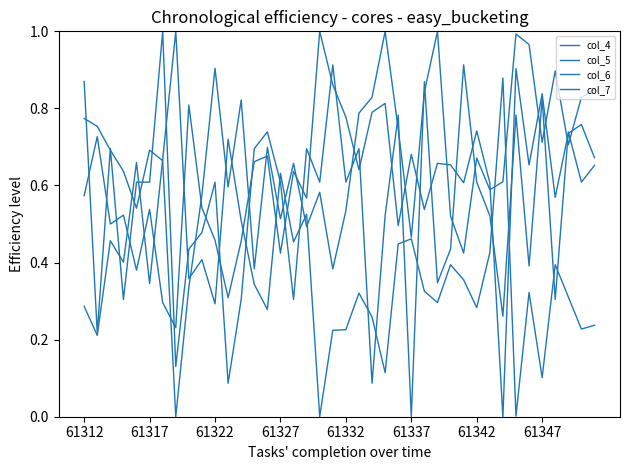

Between which two adjacent categories do col_6 and col_7 first intersect?

61312 and 61317